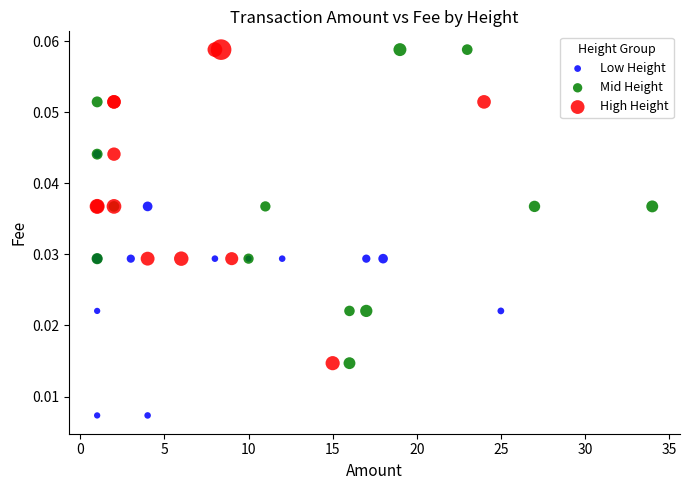

Which series contains the lowest Y value?

Low Height